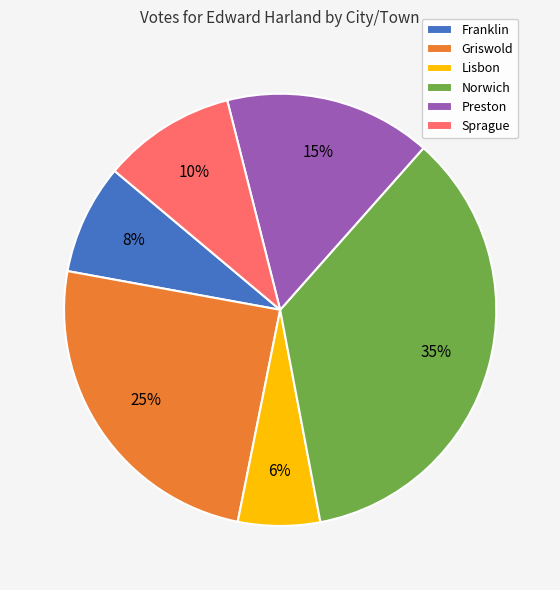

Rank the categories by value from highest to lowest.

Norwich, Griswold, Preston, Sprague, Franklin, Lisbon